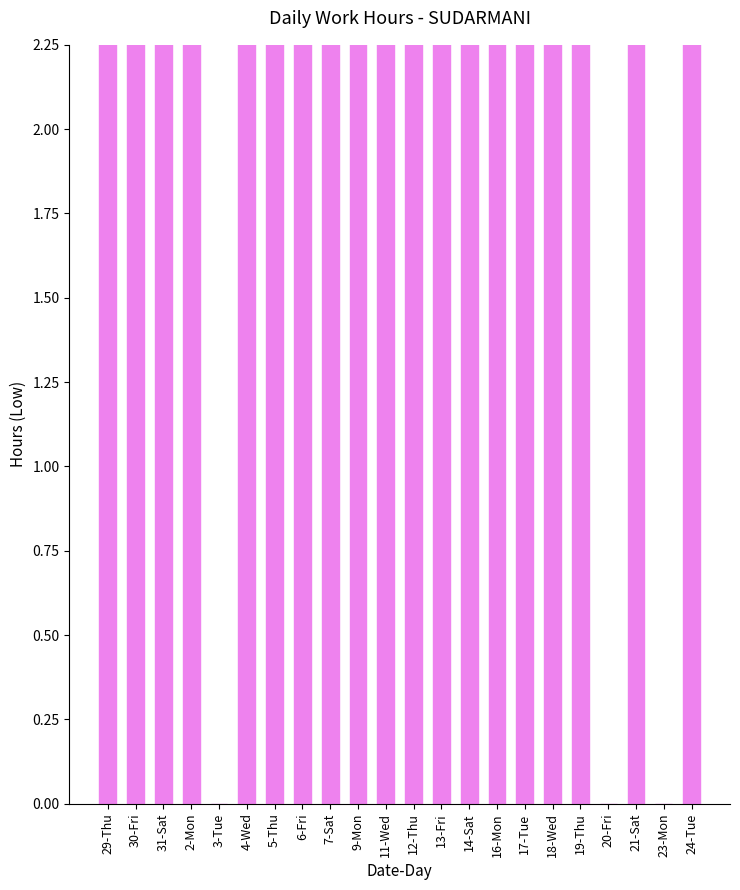

Reading left to right, extract all data points from this chart.

9.9	10.2	10.0	10.0	0.0	10.1	9.8	10.0	9.9	9.9	10.0	9.9	10.0	9.8	10.0	10.0	10.1	9.9	0.0	9.8	0.0	9.8